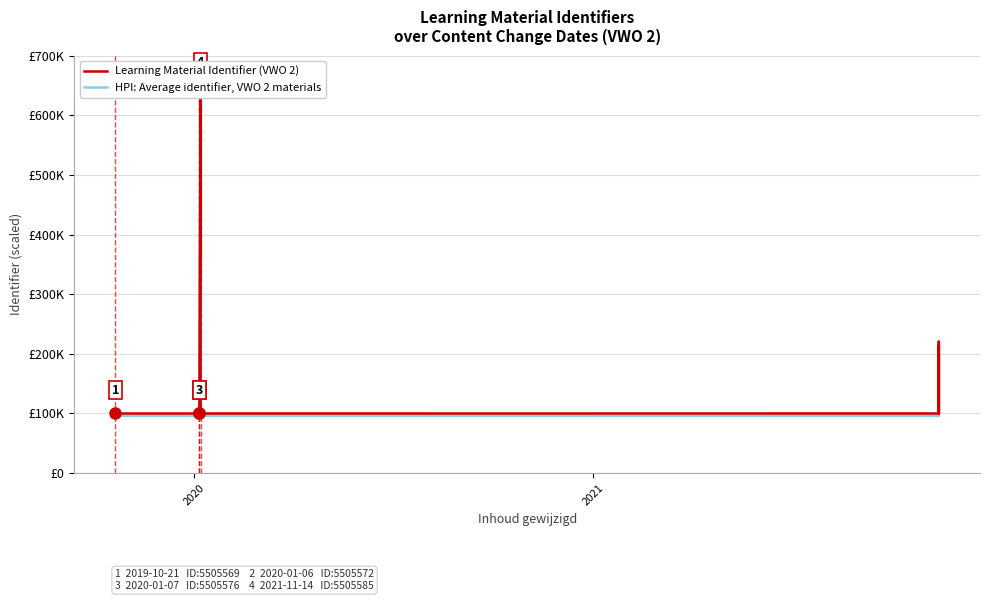

What is the value of the Learning Material Identifier (VWO 2) point at the 8th from the left?

100067.2